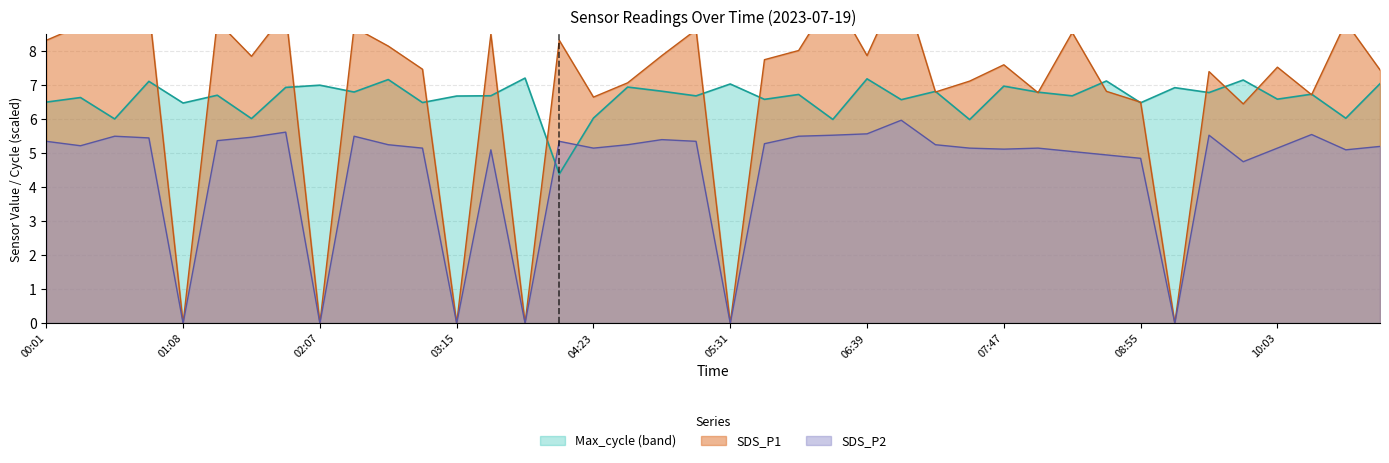

Rank the categories by SDS_P2 value from lowest to highest.

01:08, 02:07, 03:15, 03:49, 05:31, 09:12, 09:46, 08:55, 08:38, 08:21, 03:32, 10:37, 07:47, 02:58, 04:23, 07:30, 08:04, 10:03, 10:54, 00:18, 02:41, 04:40, 07:13, 05:48, 00:01, 04:06, 05:14, 01:25, 04:57, 00:51, 01:42, 00:35, 02:24, 06:05, 06:22, 09:29, 10:20, 06:39, 01:50, 06:56